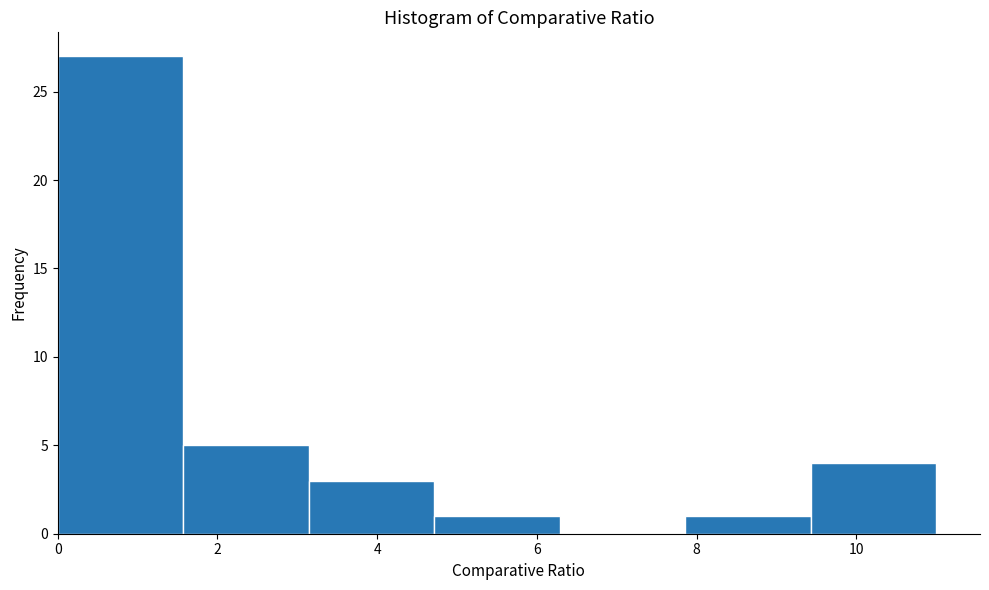

What is the height of the bar covering 9.4 to 11.0 on the x-axis? Neither the bar edges nor the heights are printed on the chart, so give them approximately, as read against the axes.

4